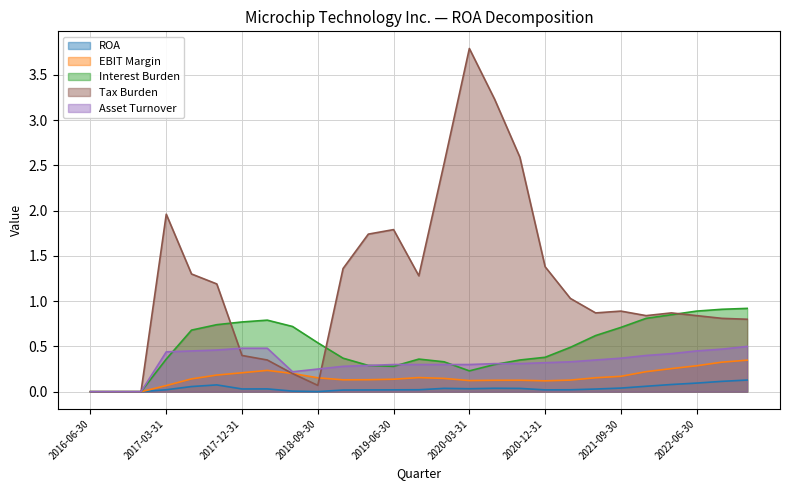

Between 2019-03-31 and 2020-03-31, which is larger?

2020-03-31